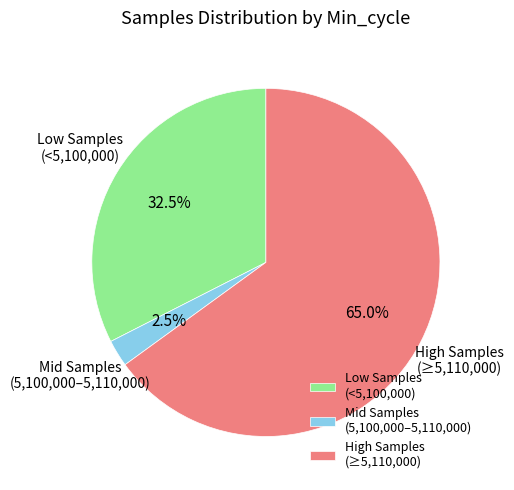

What percentage is NOT represented by Mid Samples (5,100,000–5,110,000)?

97.5%